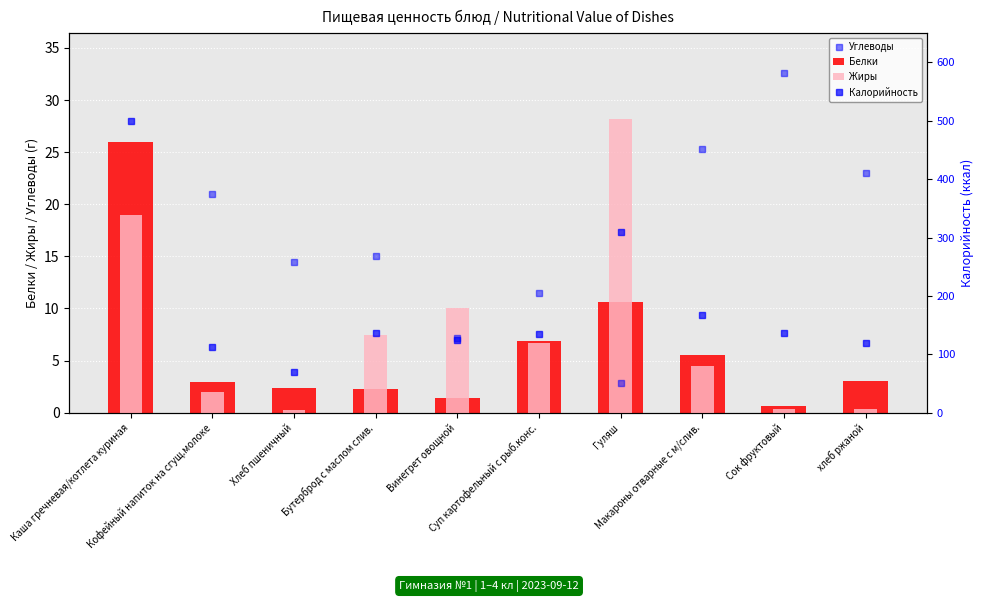

What value does the Жиры series have at Макароны отварные с м/слив.?

4.5